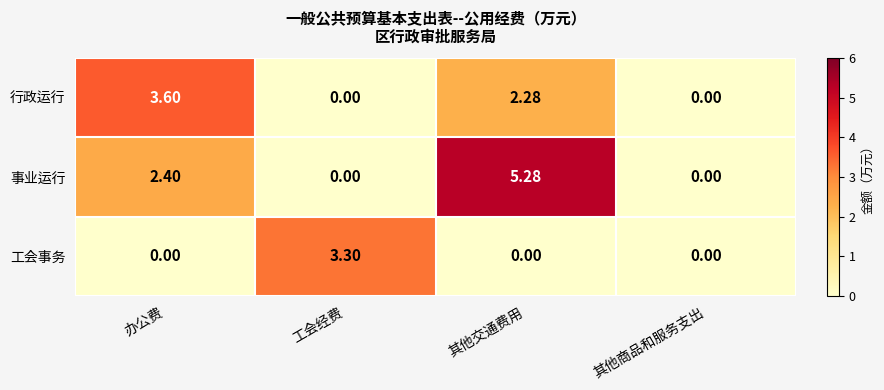

Is the value of 行政运行 at 其他交通费用 greater than the value of 工会事务 at 工会经费?

No